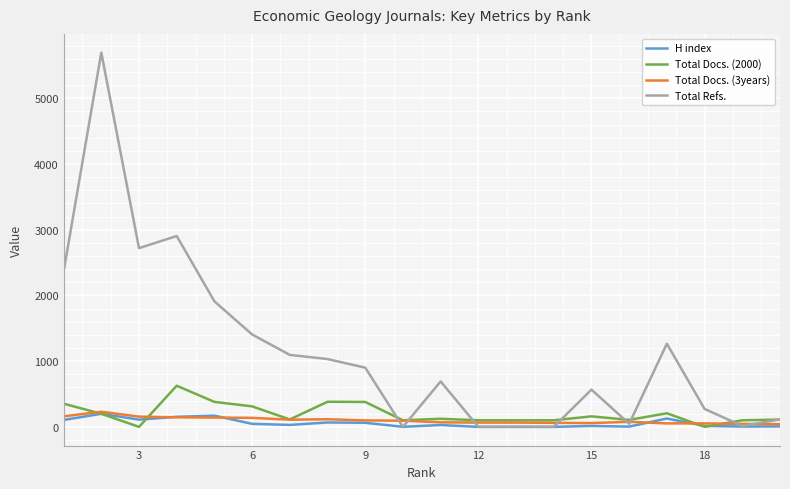

Does the chart display data point markers on the line(s)?

No